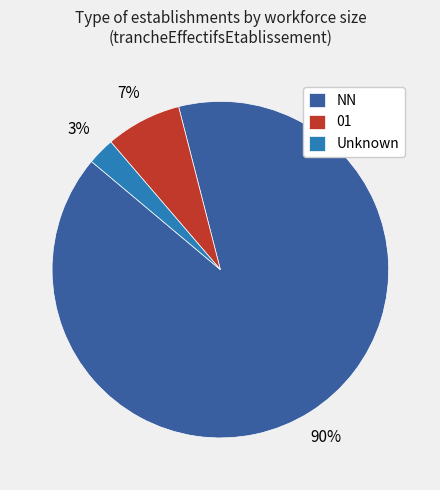

What is the ratio of the value at Unknown to the value at 01?

0.4